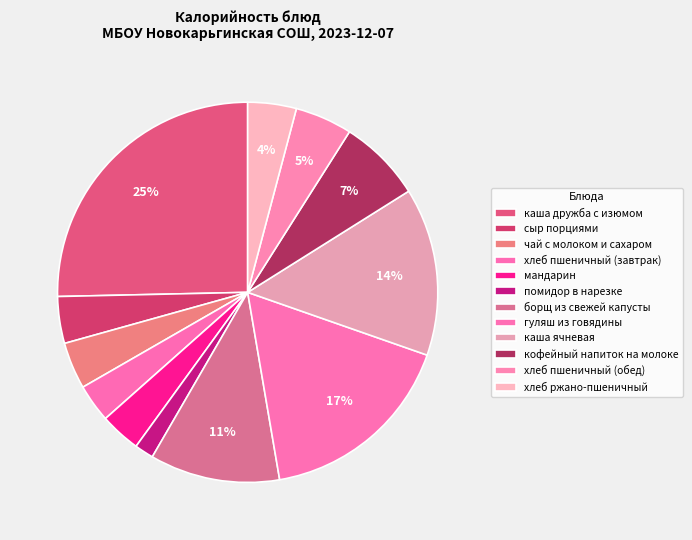

Approximately how many times larger is the value at хлеб пшеничный (обед) compared to каша ячневая?

0.3